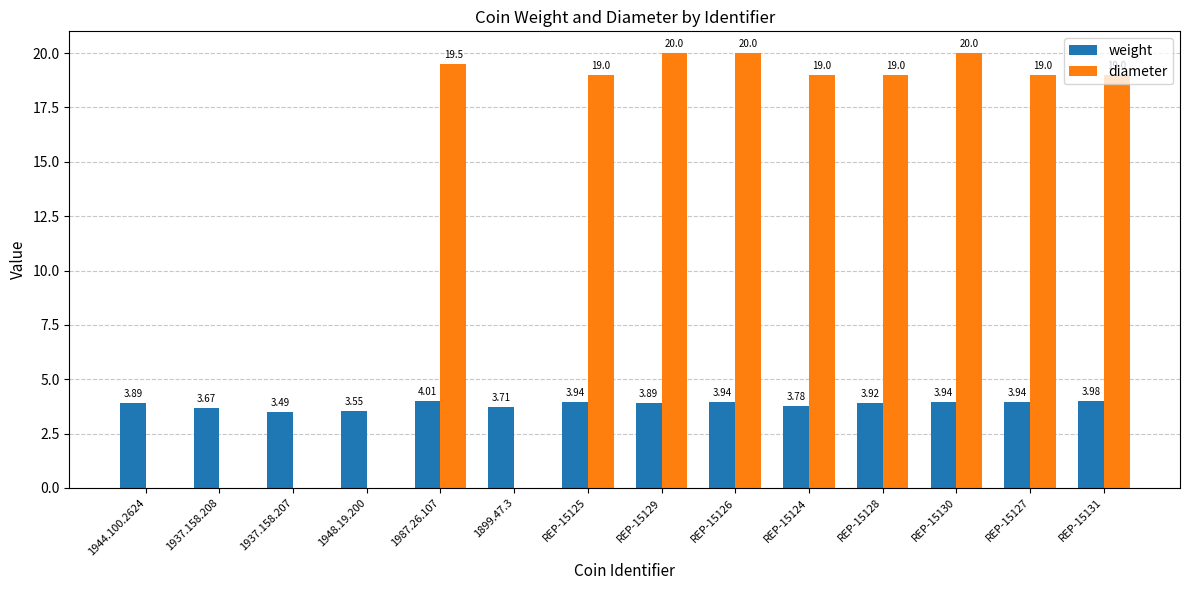

Between 1944.100.2624 and 1937.158.207, which series saw the biggest shift?

weight